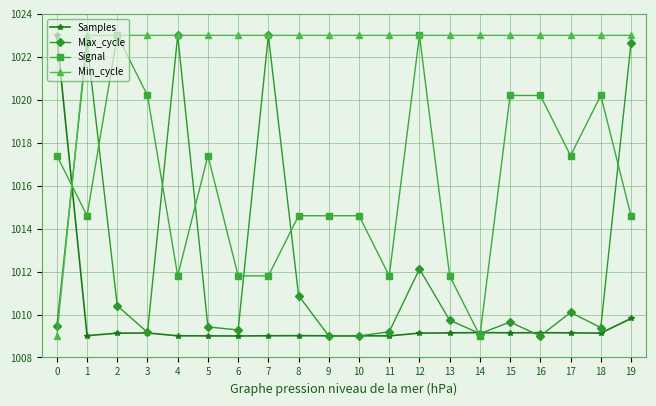

Which series ends up on top after the final intersection of Samples and Signal?

Signal